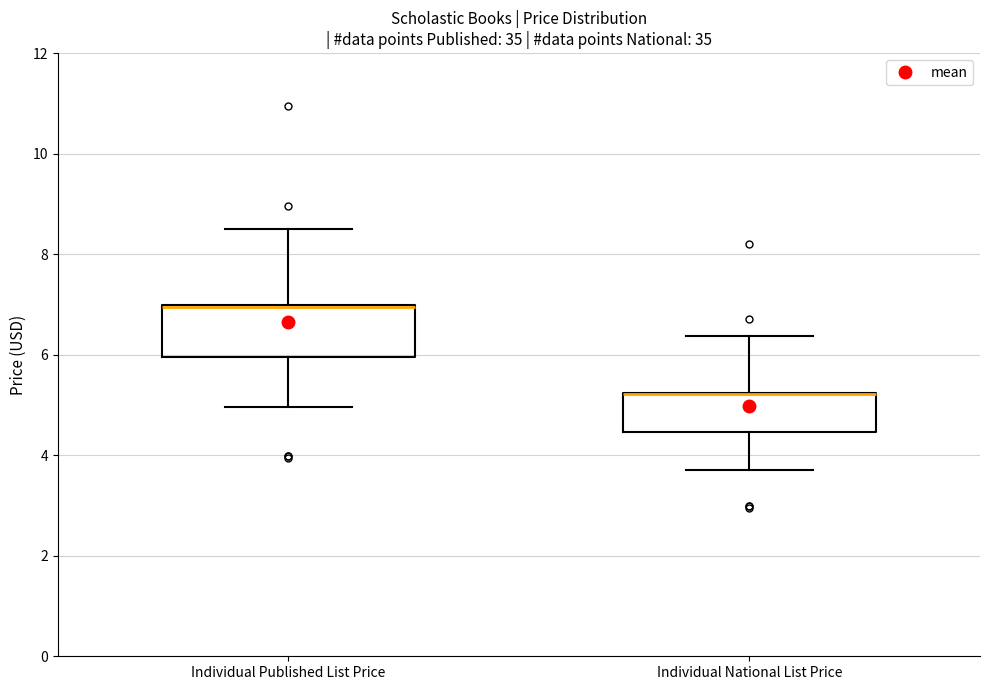

Where is the lower edge of the box for Individual Published List Price on the y-axis? The values are not printed on the chart, so give them approximately, as read against the axis.

6.0